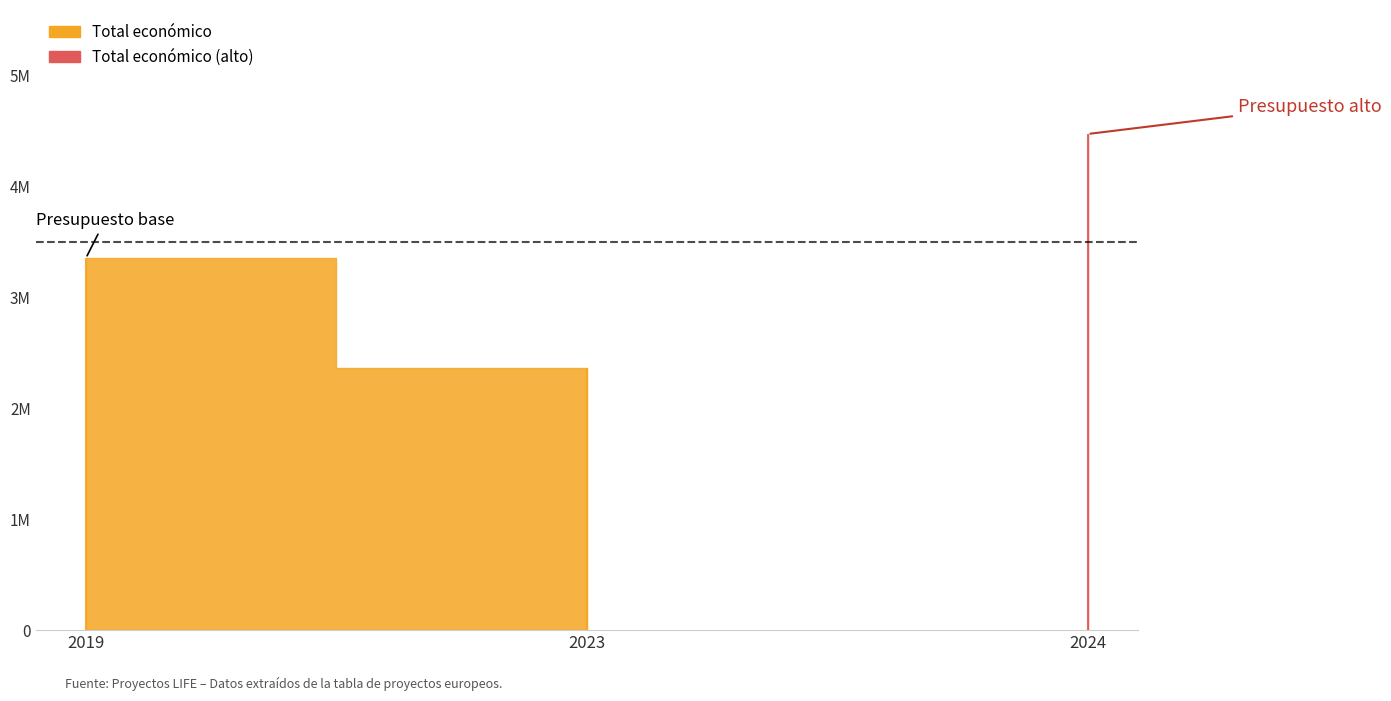

The chart shows a value of 1480303 at 2023. True or false?

False